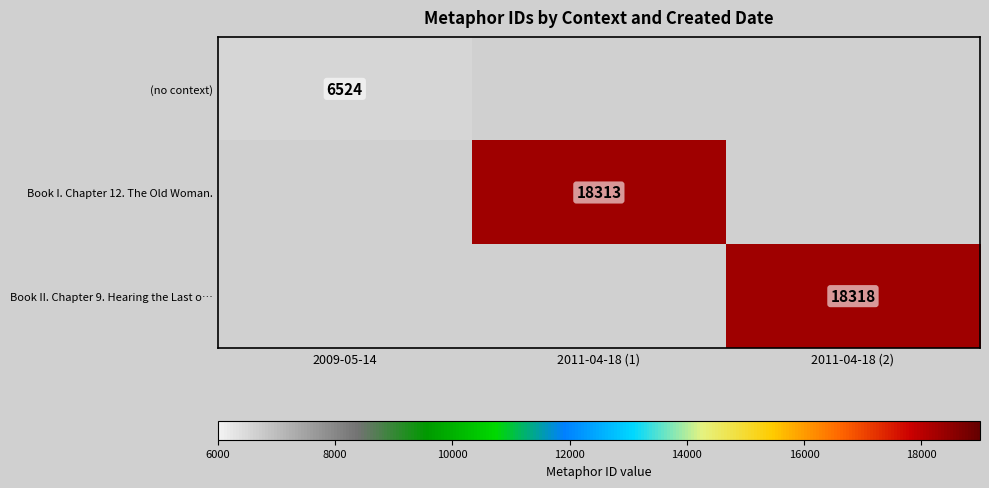

The Book I. Chapter 12. The Old Woman. series shows 7069 at 2011-04-18 (1). True or false?

False